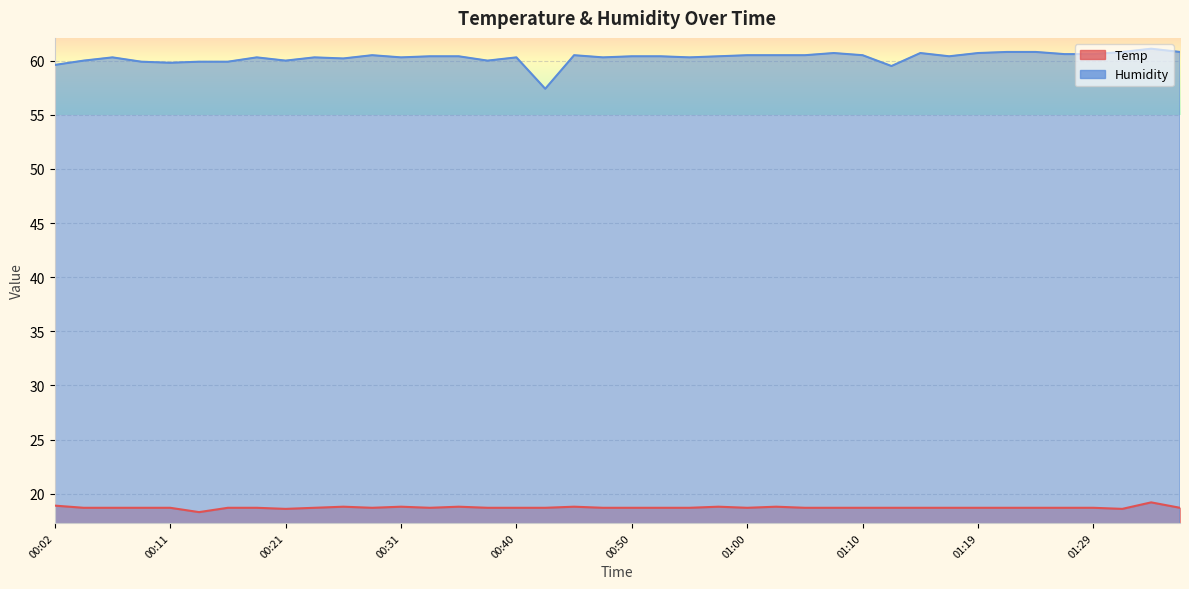

Count the Temp values in the range 18 to 19.

39